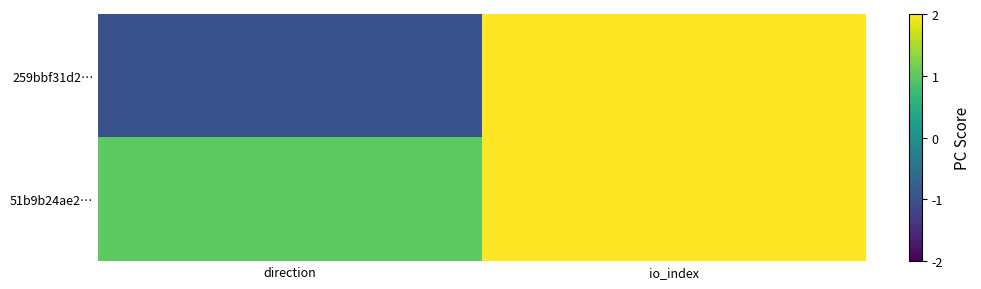

Count the number of categories in the chart.

2